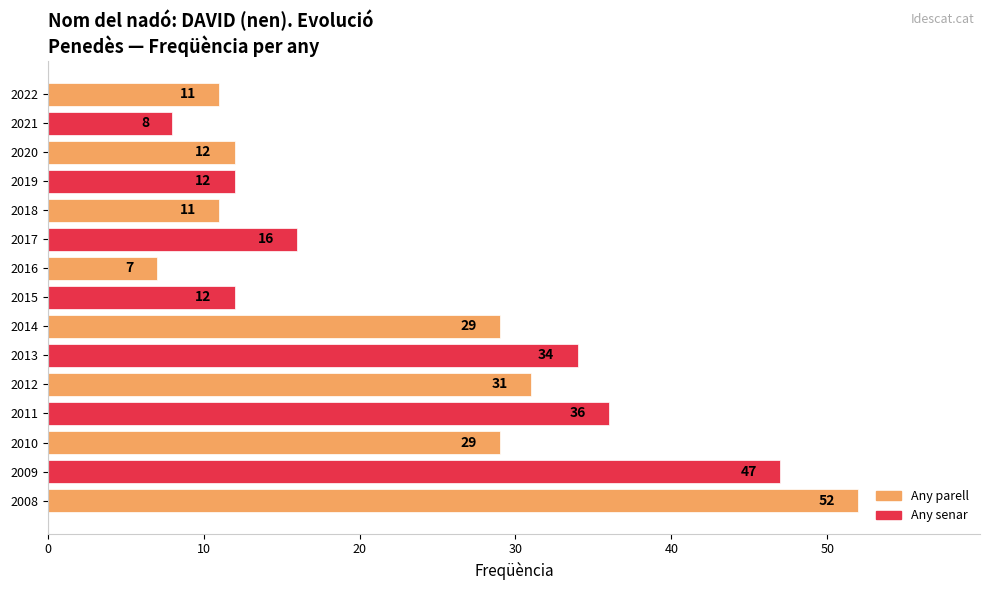

Are the bars grouped side by side (vs. stacked)?

No